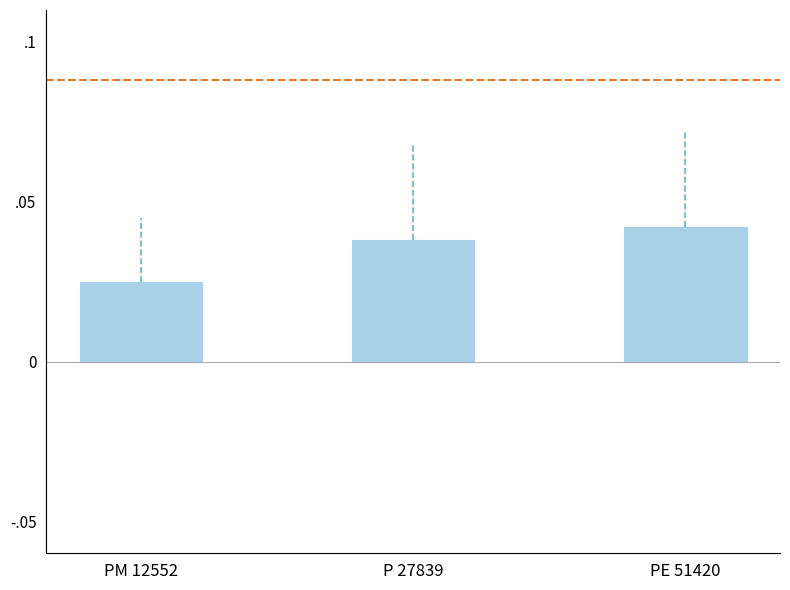

What is the label of the 3rd bar from the right?

PM 12552